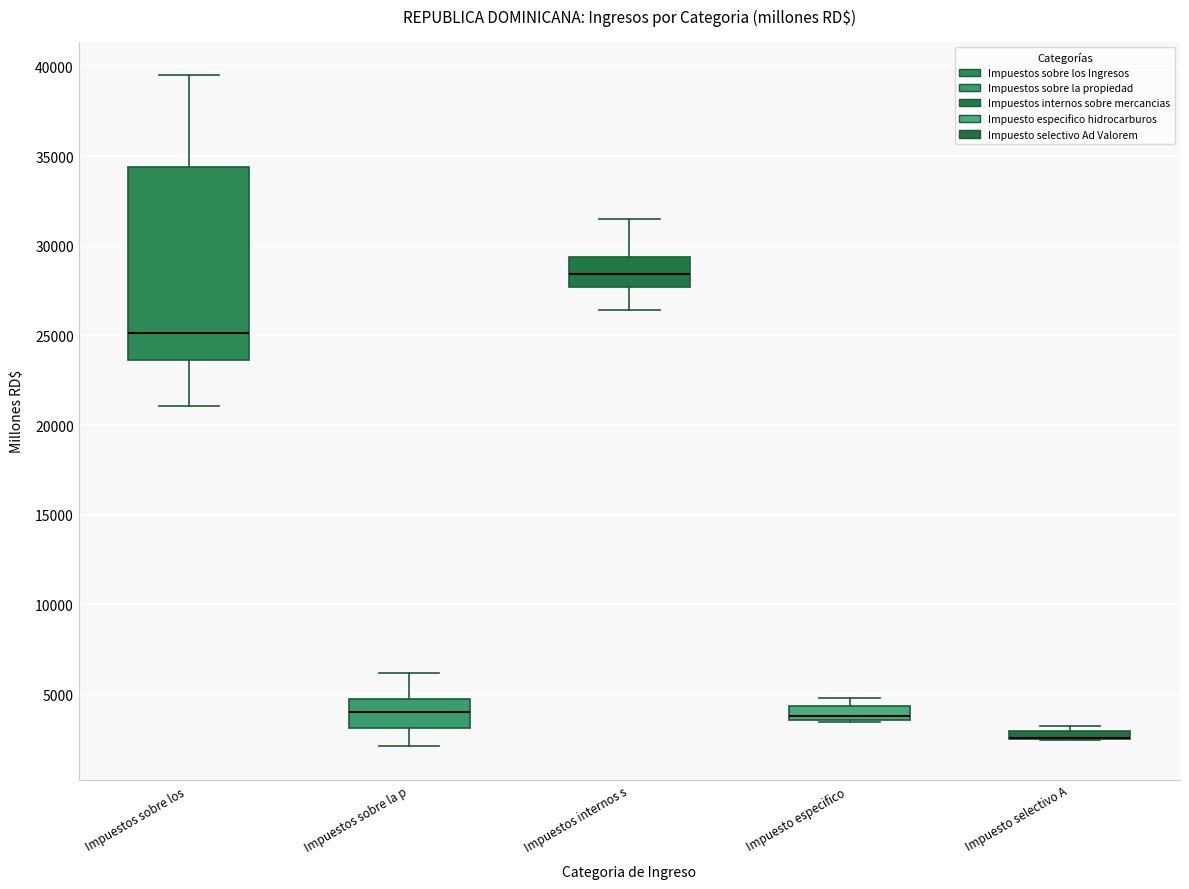

Where is the upper edge of the box for Impuesto especifico on the y-axis? The values are not printed on the chart, so give them approximately, as read against the axis.

4500